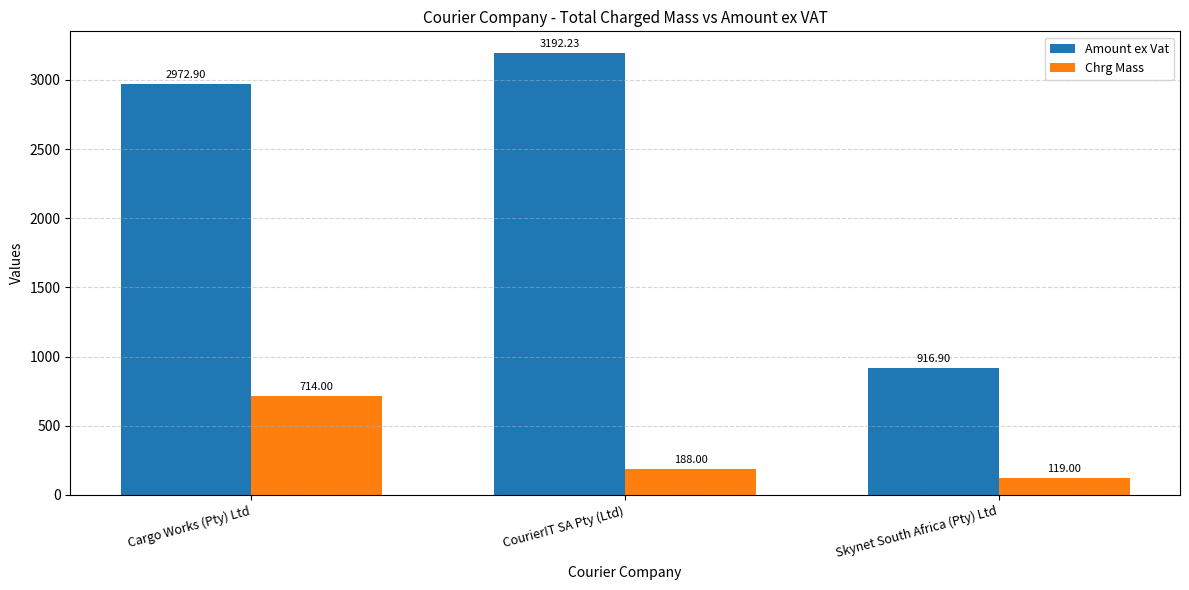

Where is Chrg Mass nearest to the value 416?

CourierIT SA Pty (Ltd)